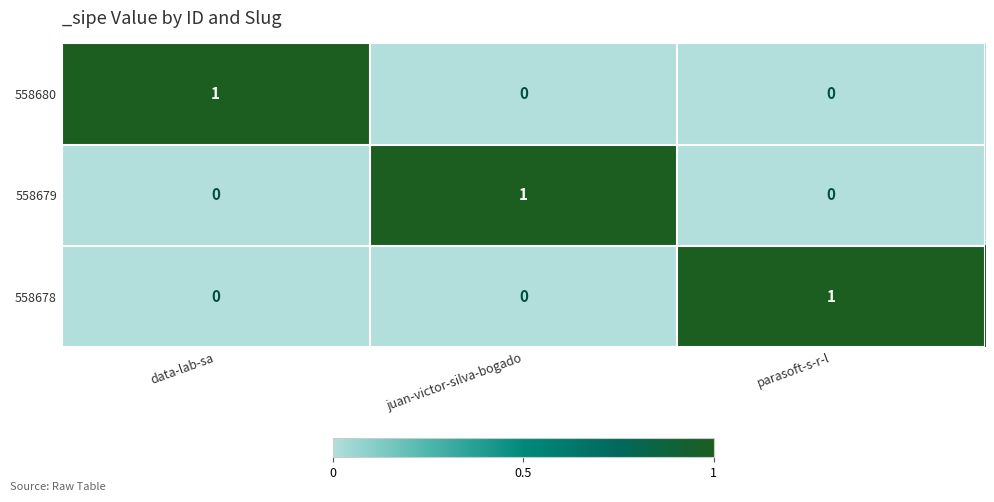

Reading left to right, transcribe all the data shown in this chart.

558680: 1	0	0
558679: 0	1	0
558678: 0	0	1